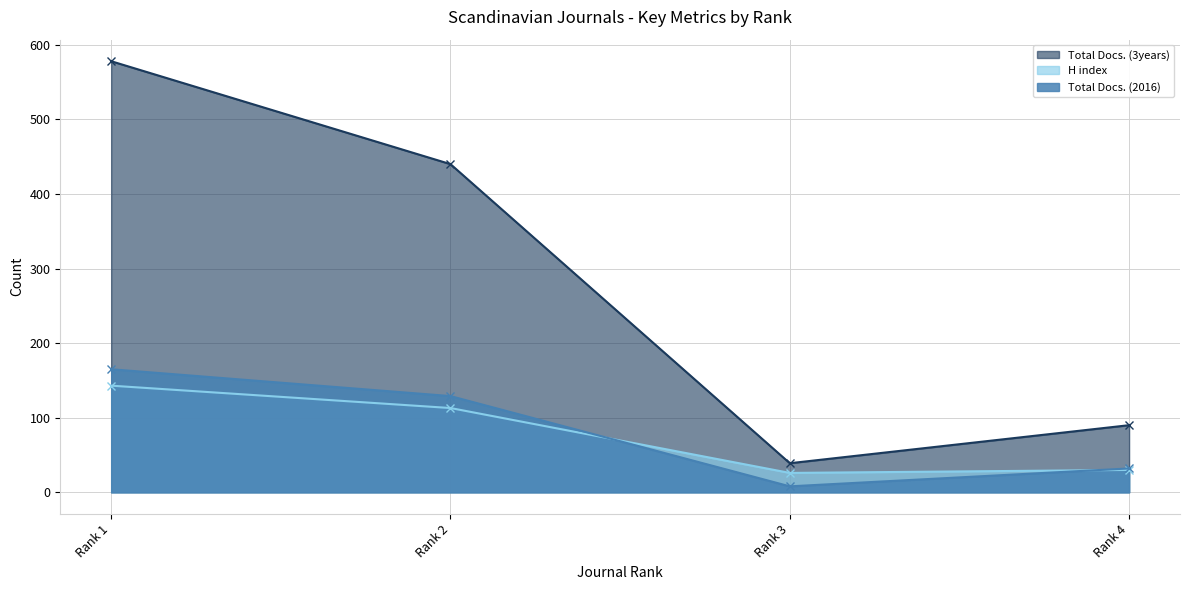

What is the sum of the H index values at Rank 4 and Rank 3?

56